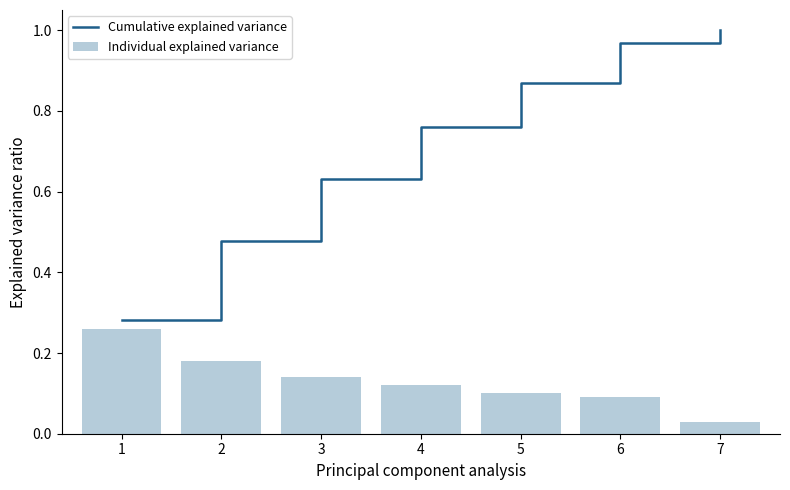

Which series changed the most between 1 and 7?

Cumulative explained variance